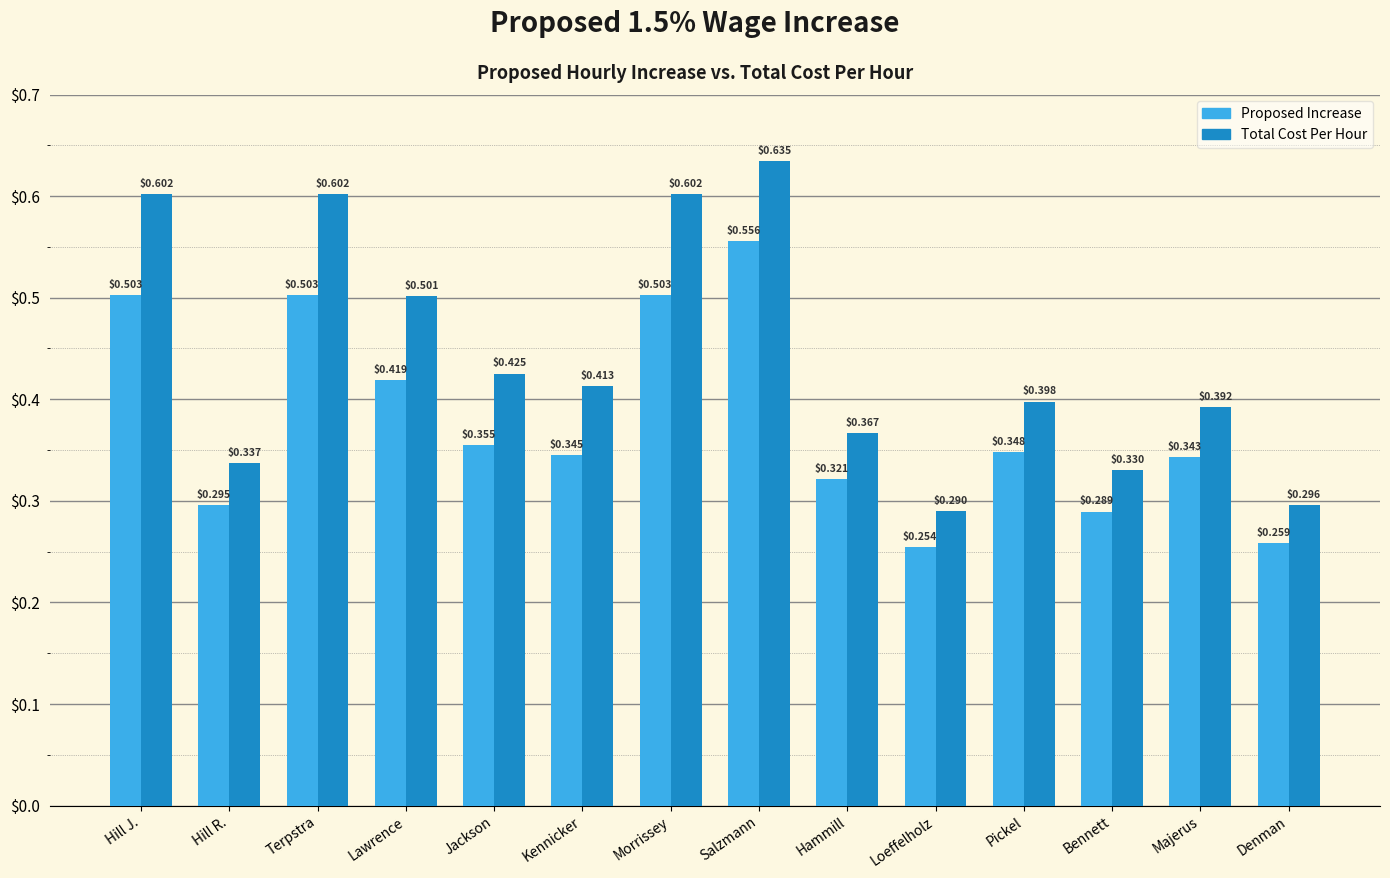

Which series has the largest range (max minus min)?

Total Cost Per Hour